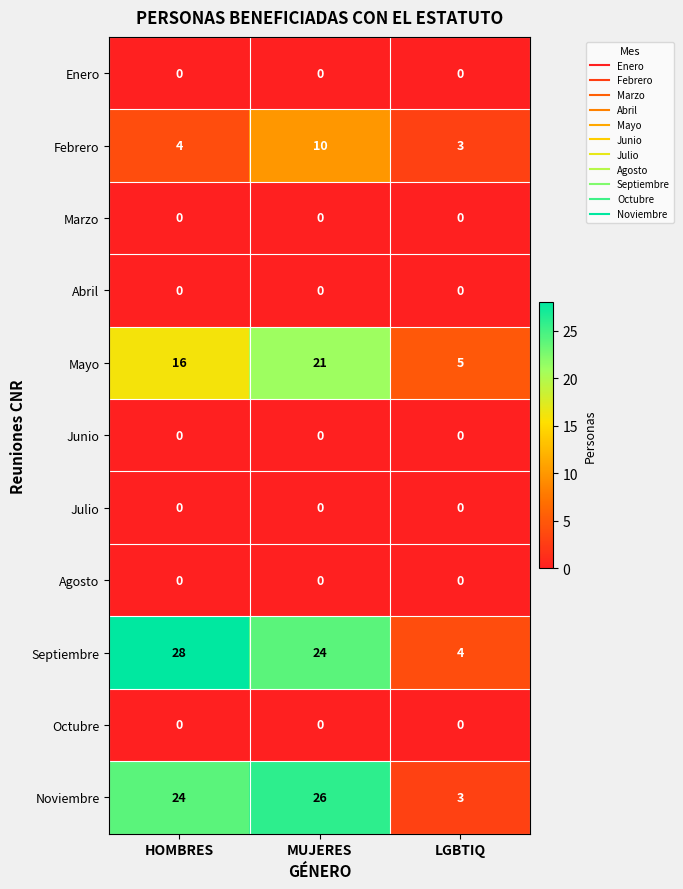

Between HOMBRES and LGBTIQ, which series saw the biggest shift?

Septiembre